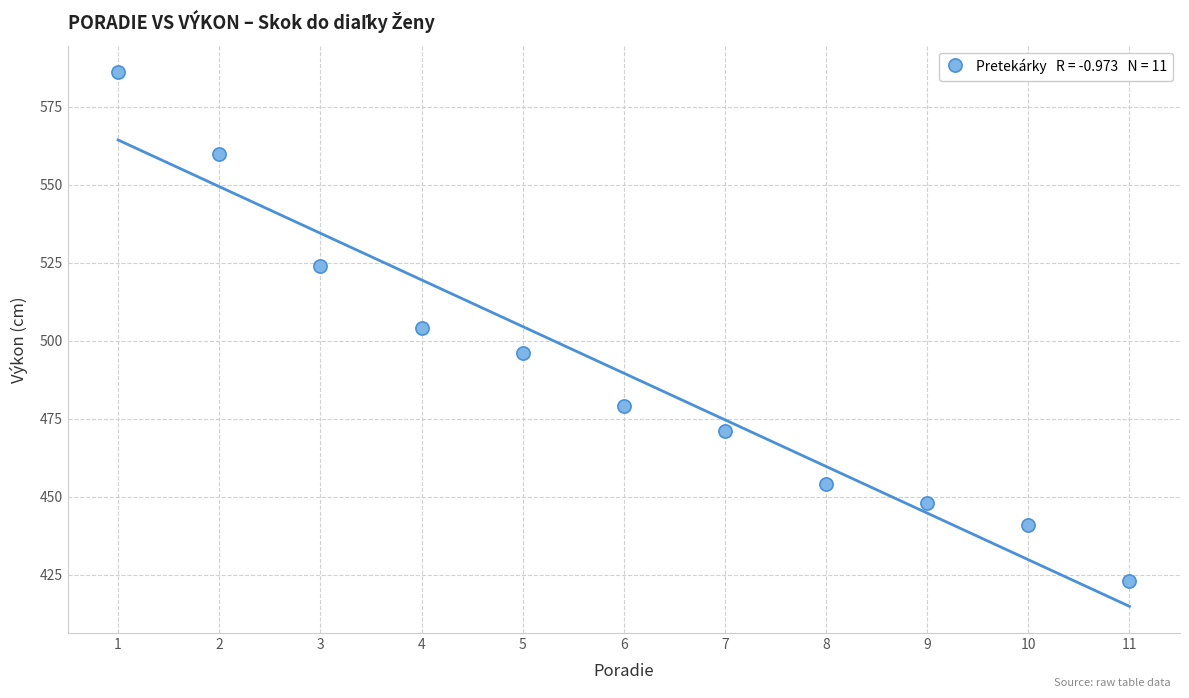

What is the average Y value?

490